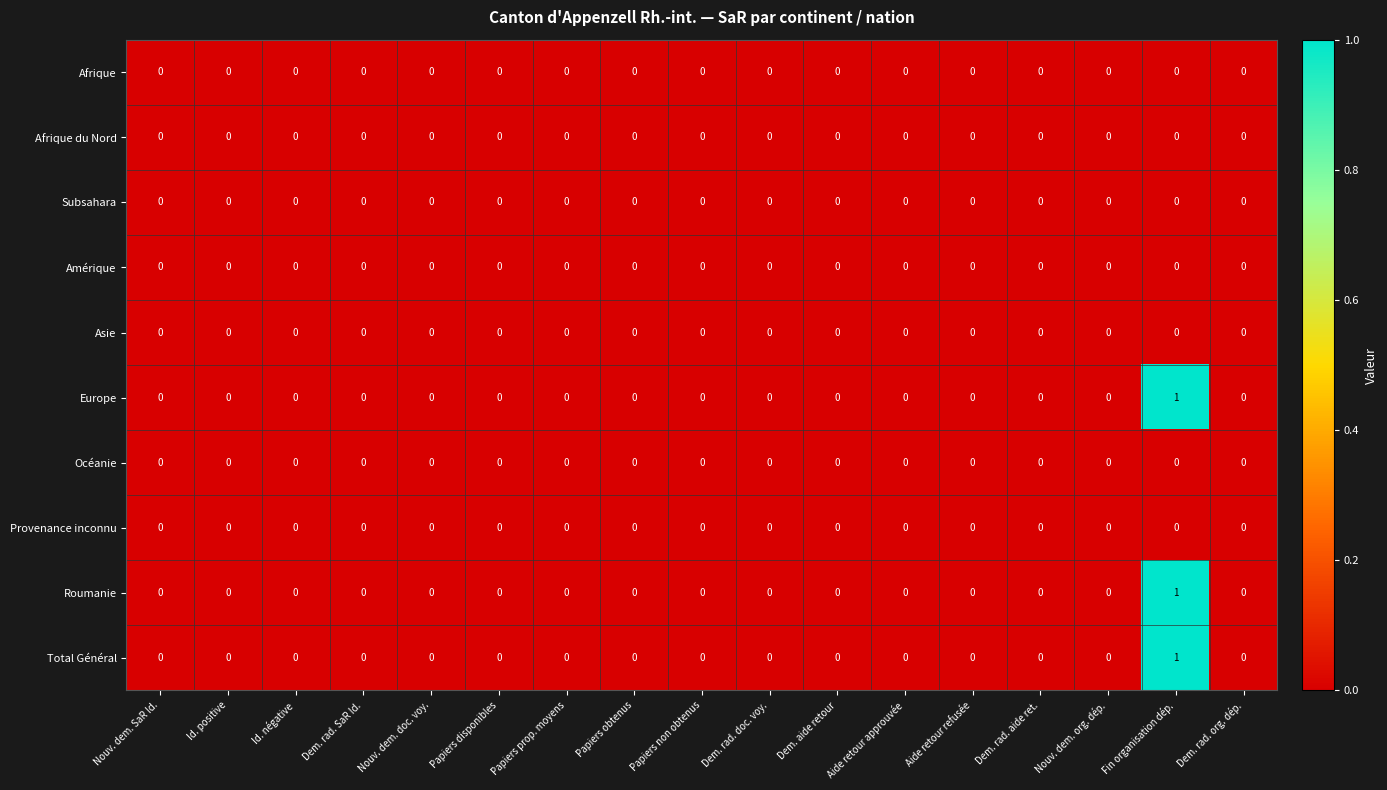

Which category has the highest value across all series?

Fin organisation dép.